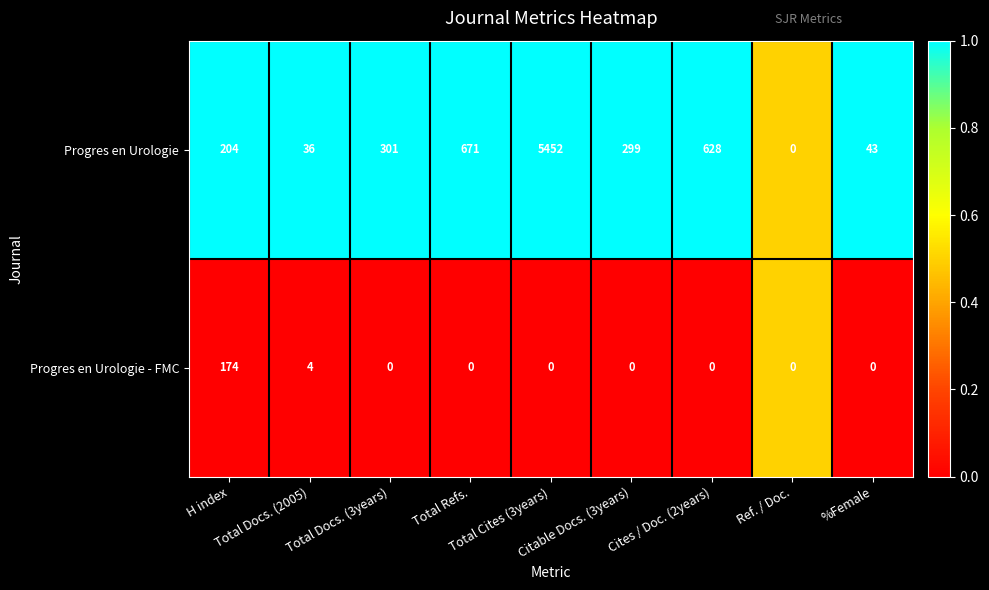

Which series has the largest range (max minus min)?

Progres en Urologie